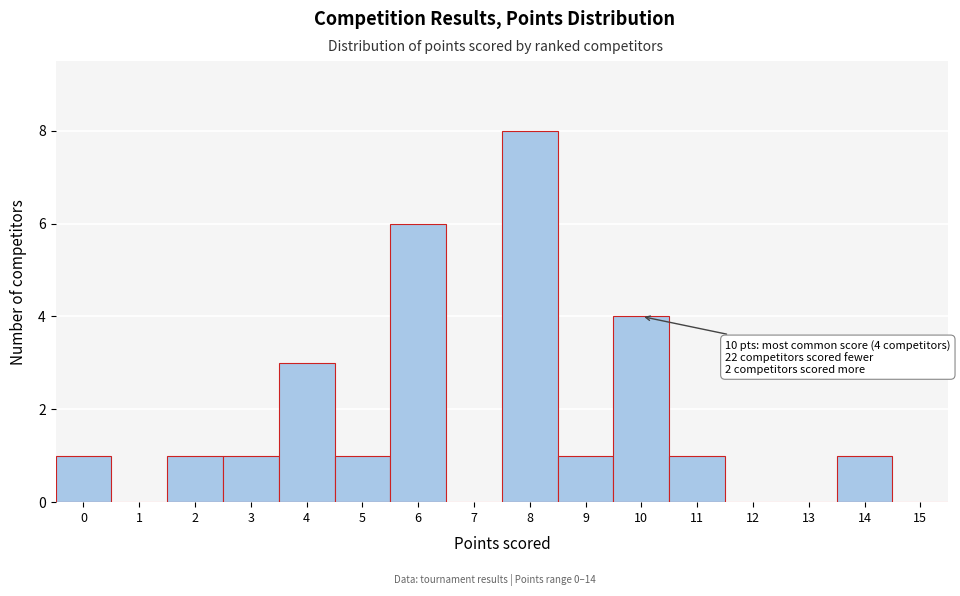

Over which range of the x-axis is the bar tallest?

7.5 to 8.5